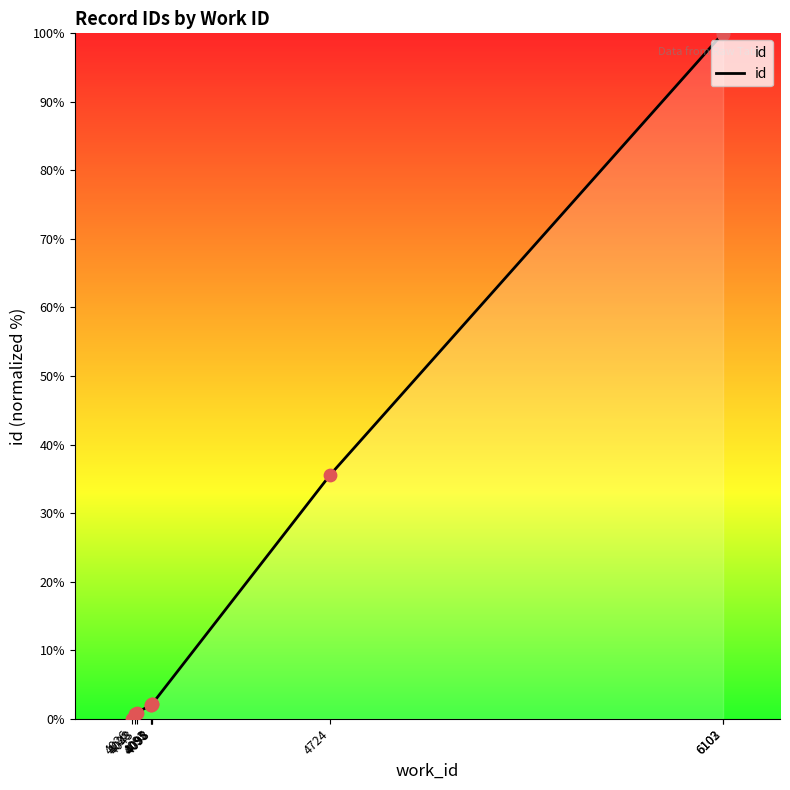

What is the change in value from 4093 to 4095?

+0.1